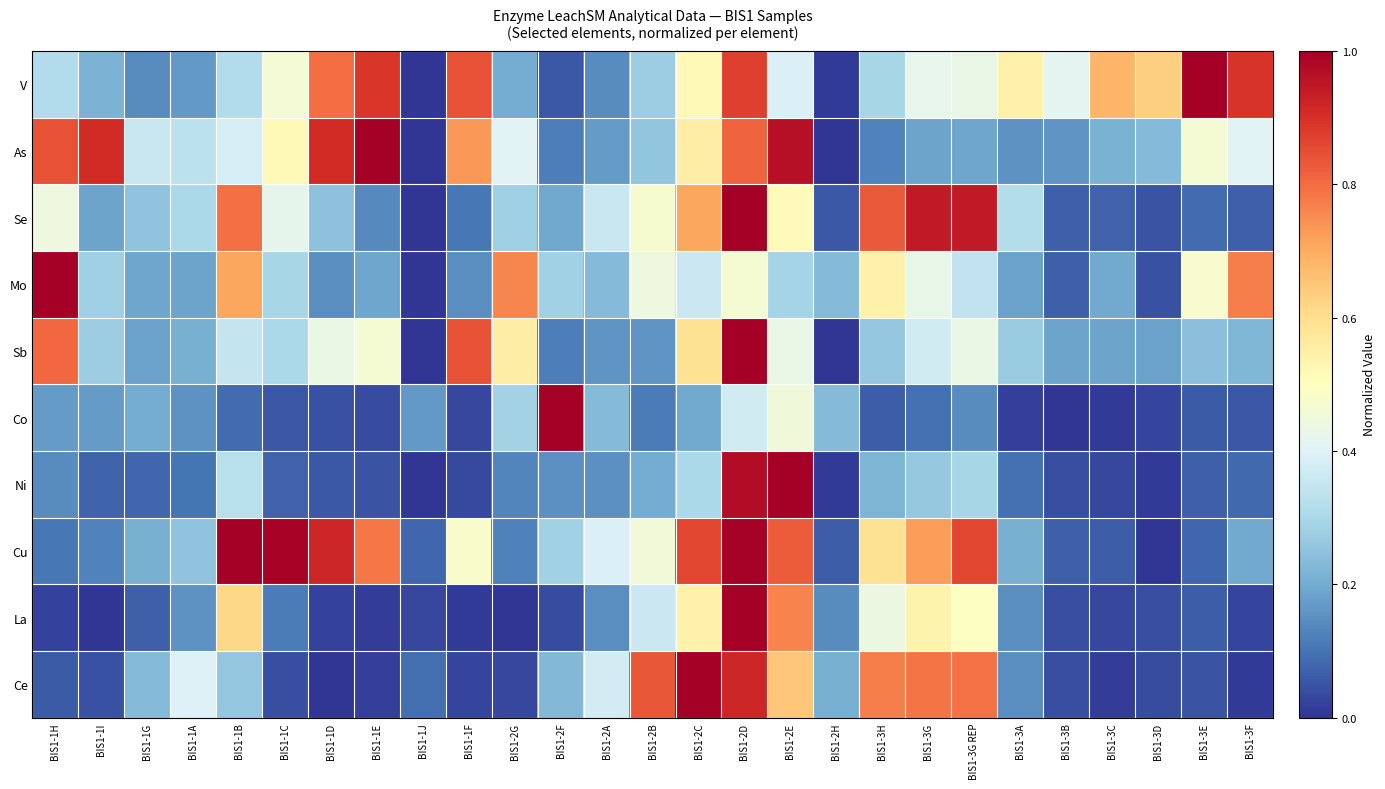

What is the maximum value shown in the chart?

1.0